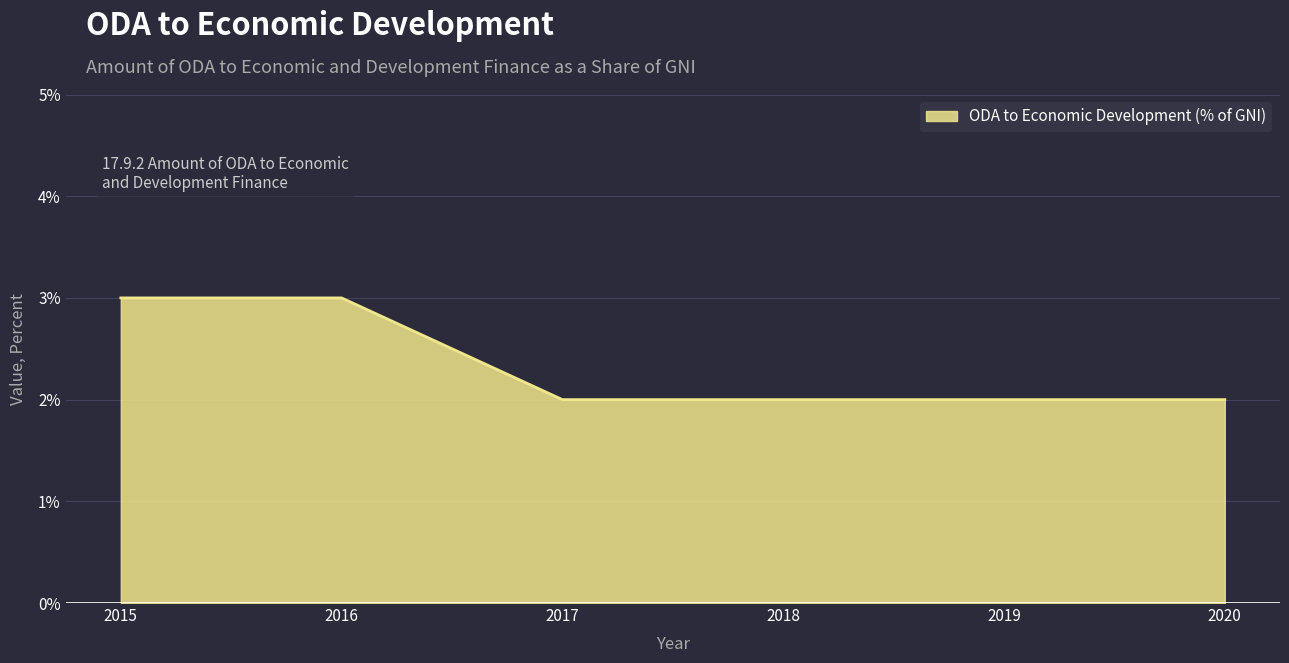

Does the chart display data point markers on the line(s)?

No